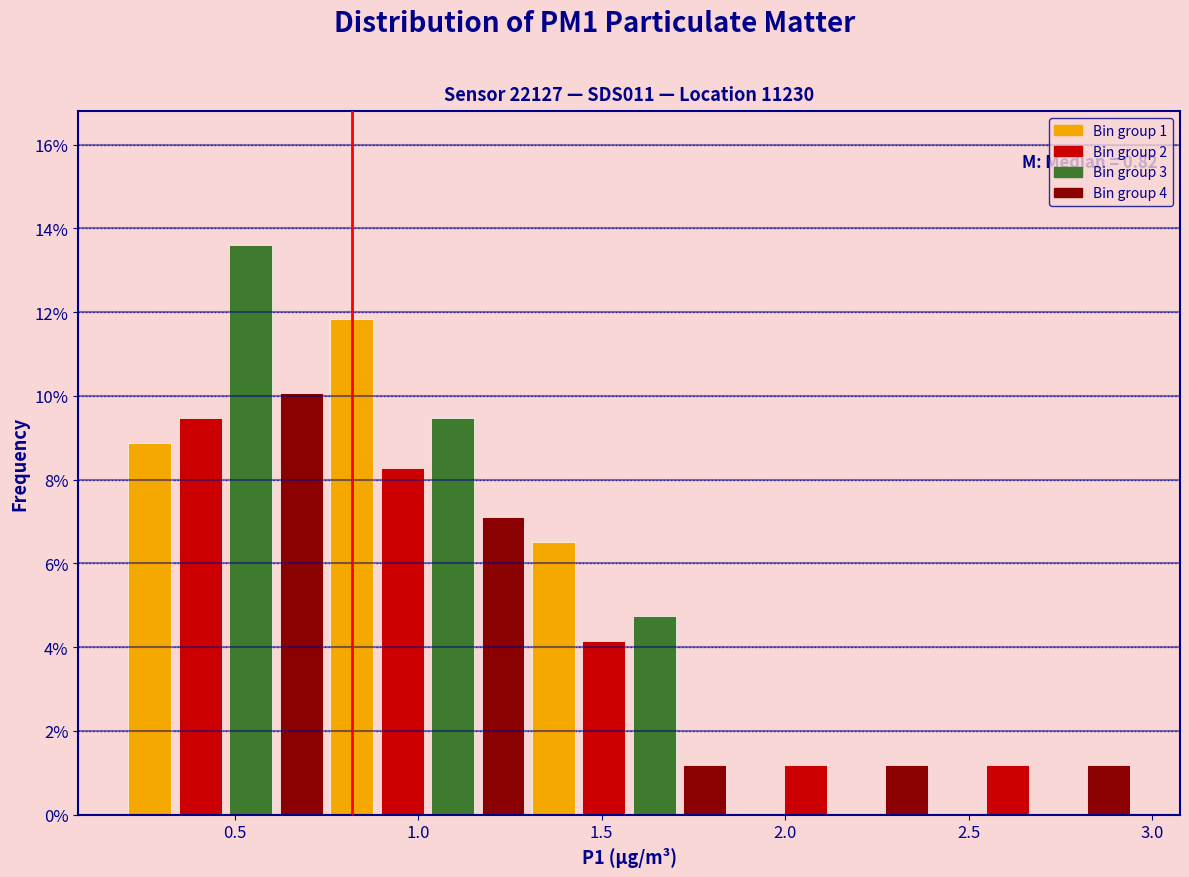

Read against the x-axis, roughly where is the centre of the tallest bar?

0.55